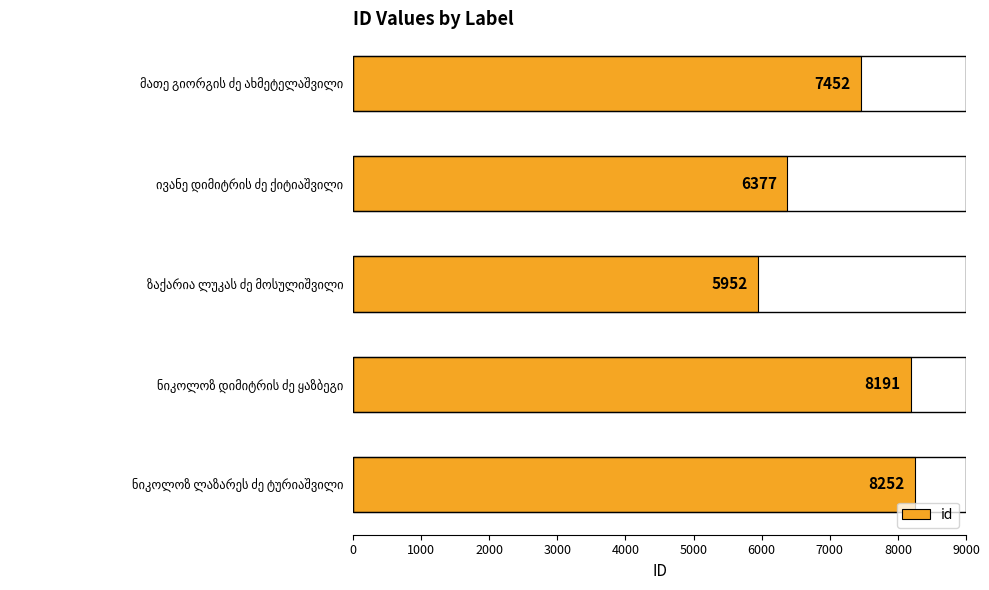

Does the chart contain stacked bars?

No